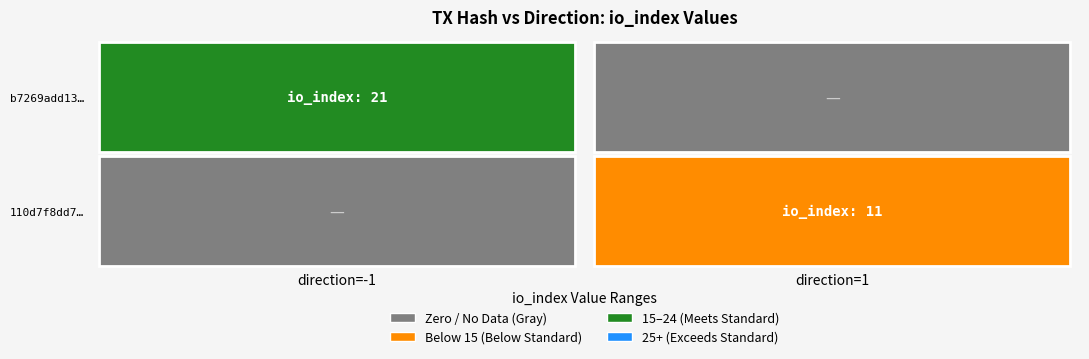

True or false: 110d7f8dd7e511ac22be55728b0ac79a477a380 has a value of 1 at direction.

True